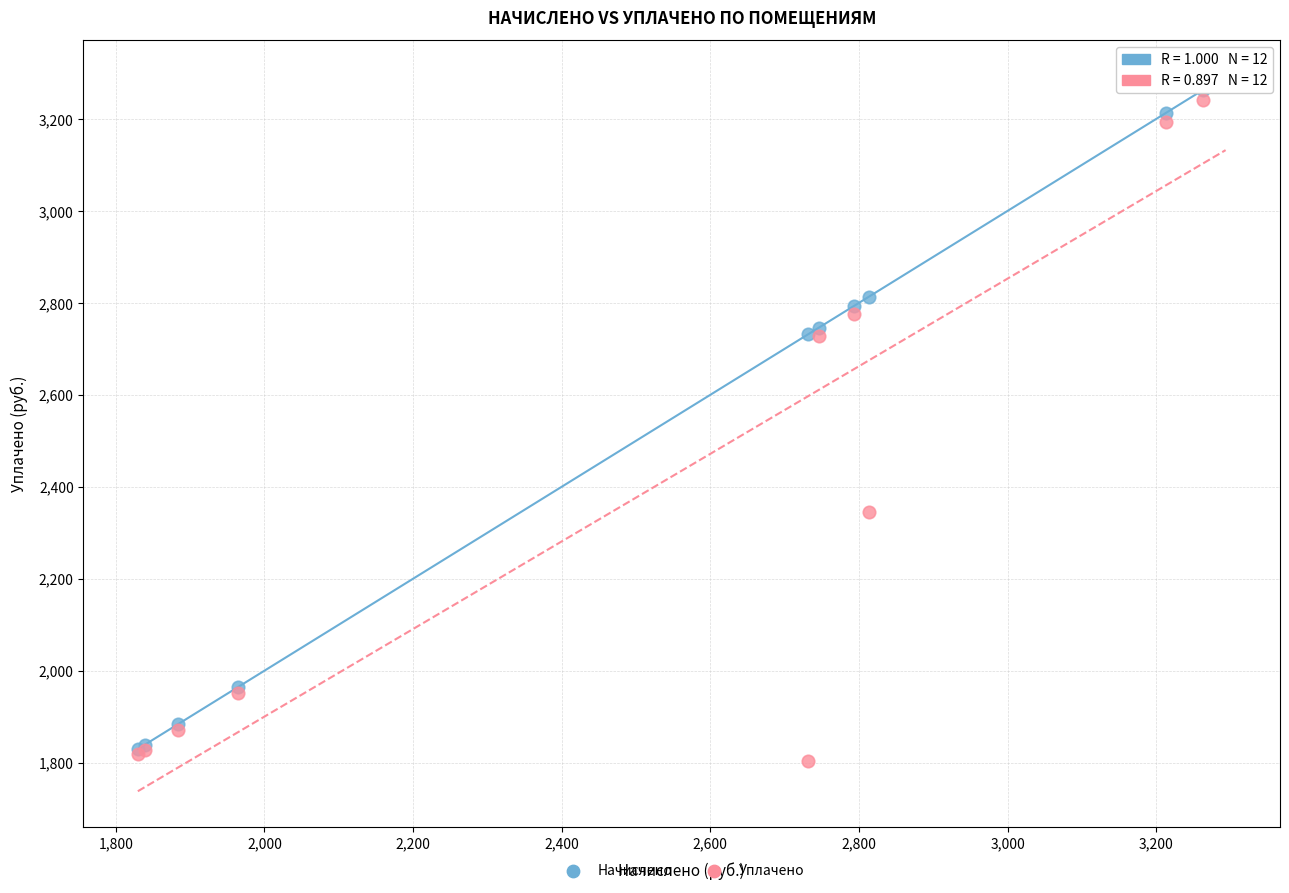

What are all the series names shown in the legend?

Начислено, Уплачено